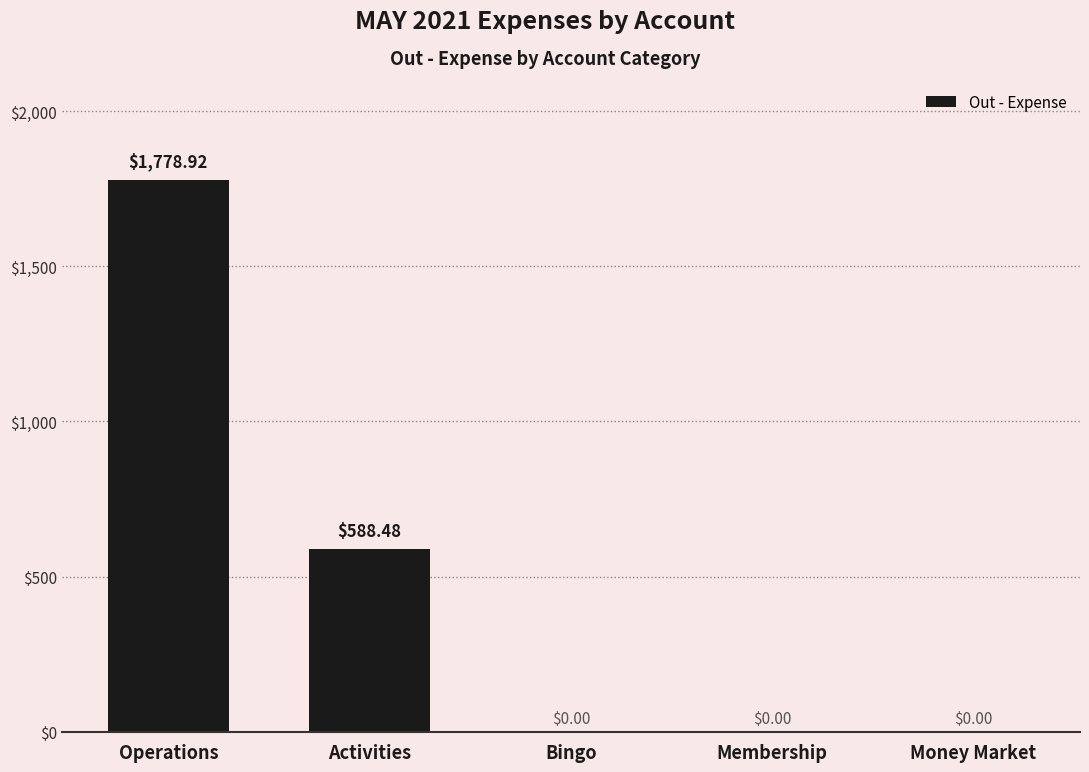

Which has a higher value, Membership or Activities?

Activities